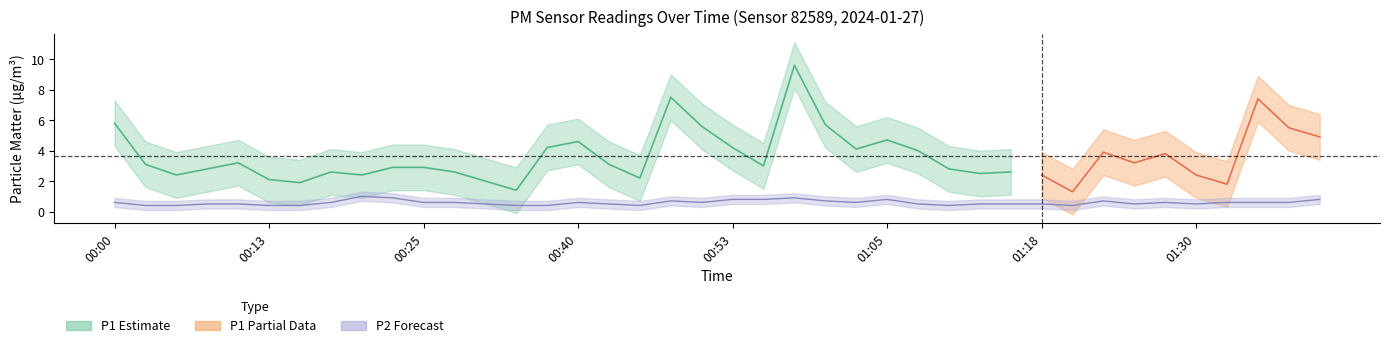

How many values are between 0 and 1?

40